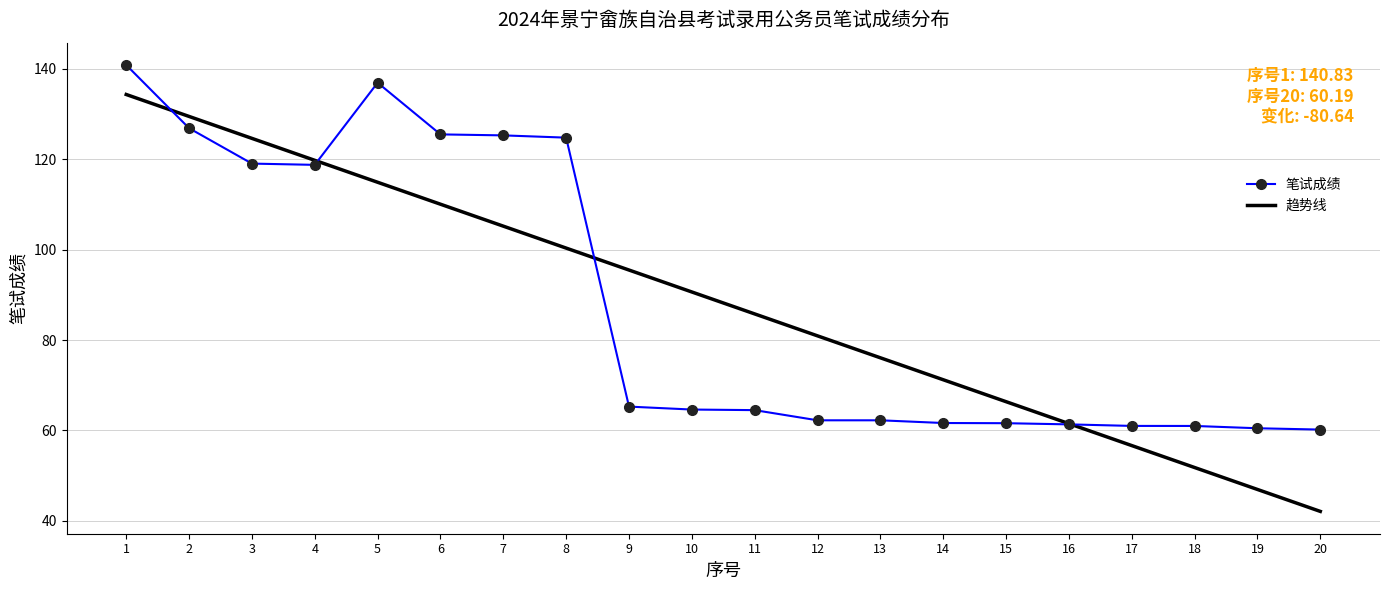

Read the 趋势线 value at 10.

90.6